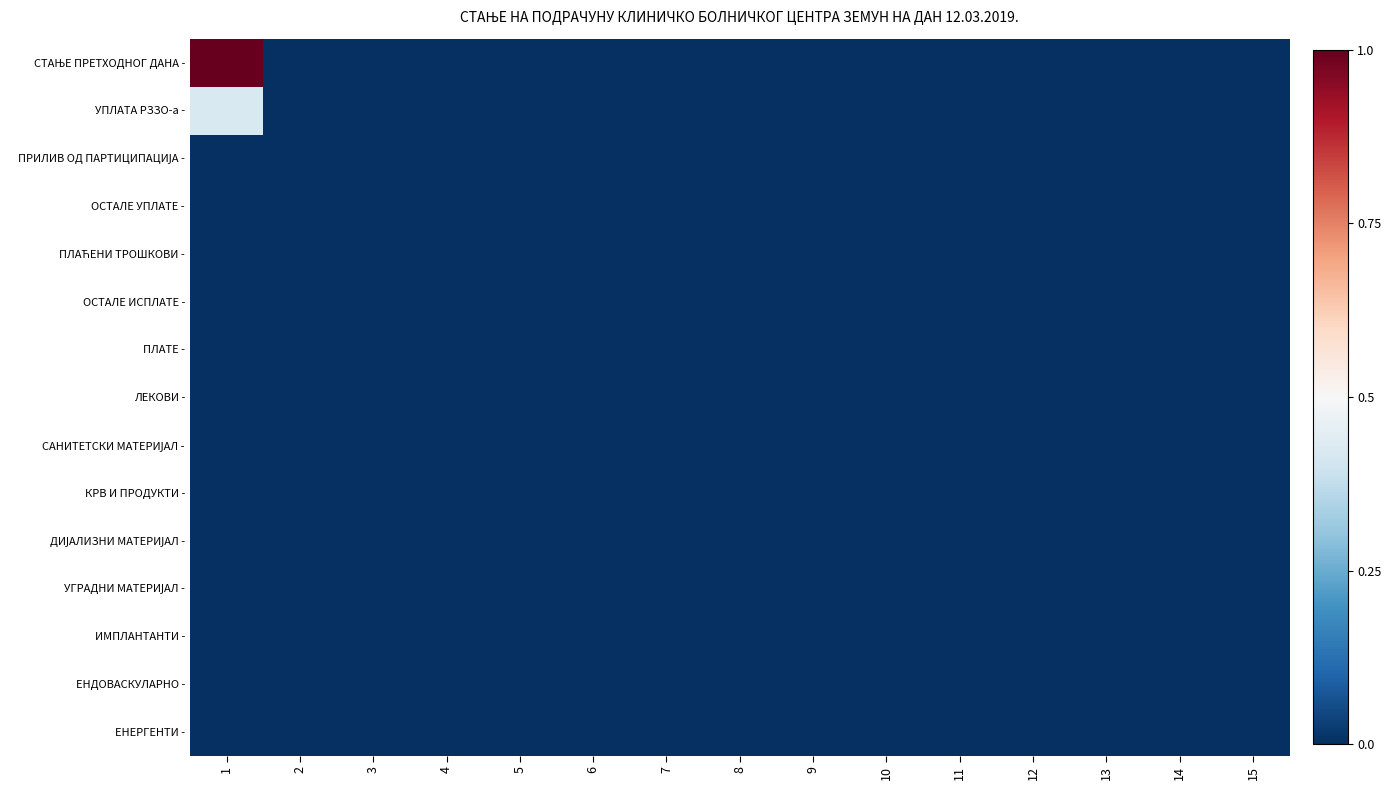

Which has a higher value, 7 or 11?

7